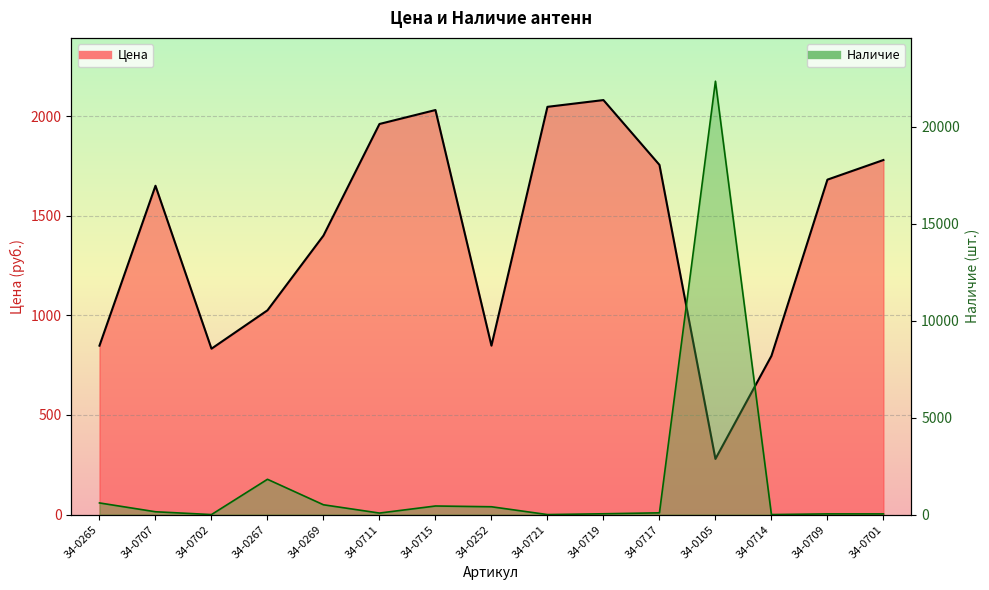

What is the spread (max minus min) of values at 34-0709?

1645.7